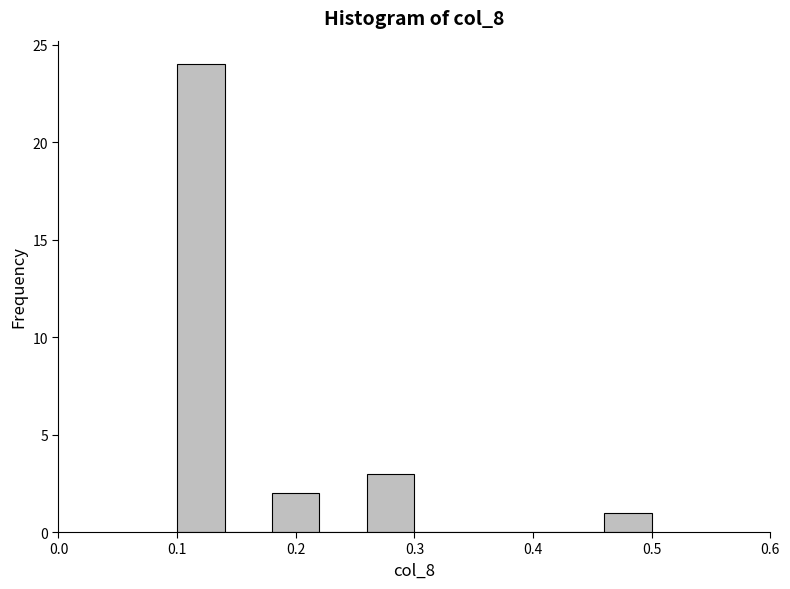

How tall is the bar that spans 0.46 to 0.50 on the x-axis? The values are not printed on the chart, so give them approximately, as read against the axis.

1